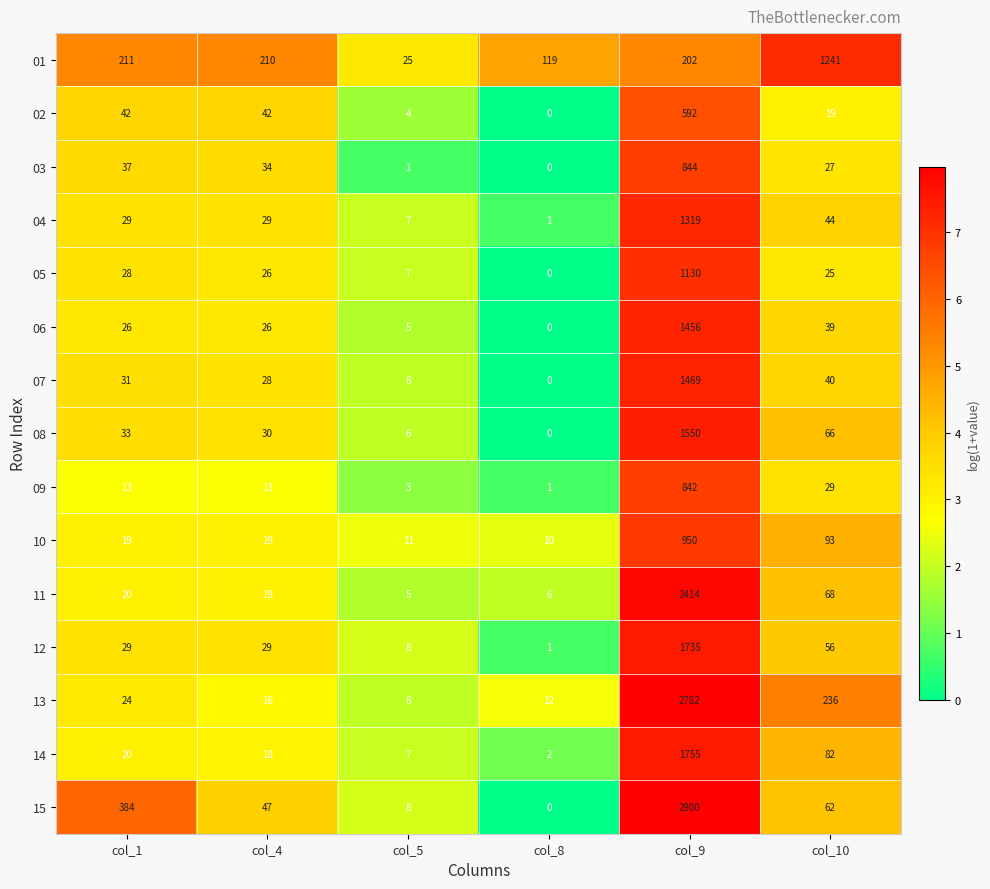

How many categories are shown in the chart?

6